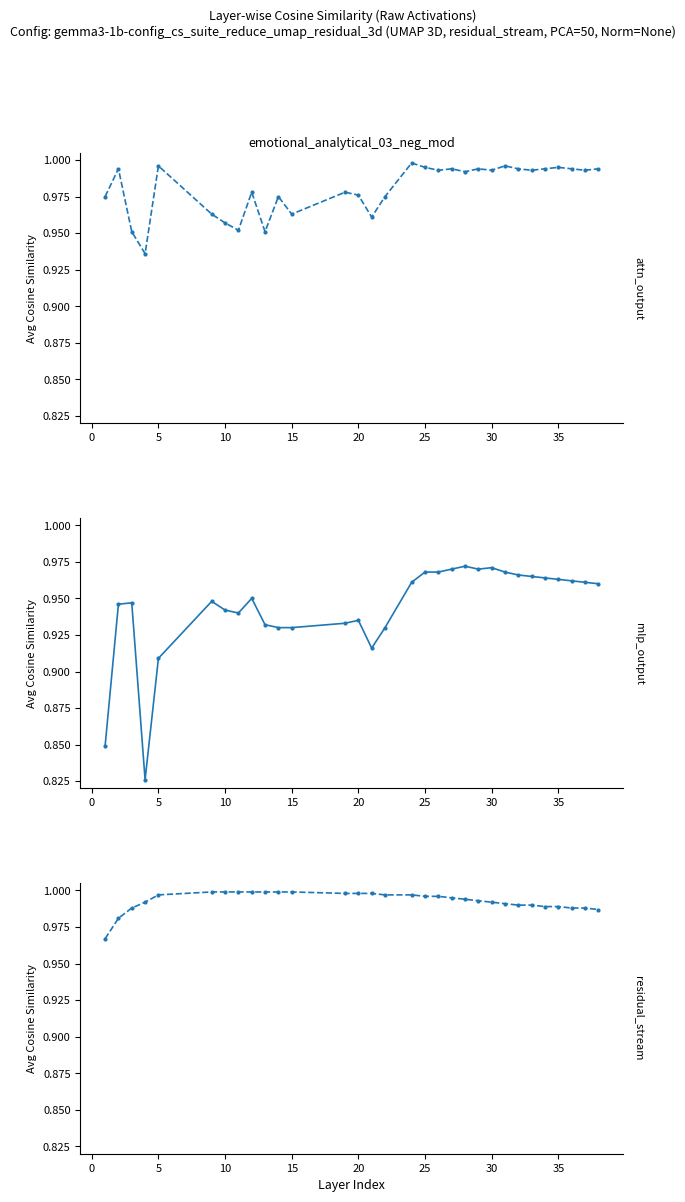

Rank the series at 10 from lowest to highest value.

mlp_output, attn_output, residual_stream